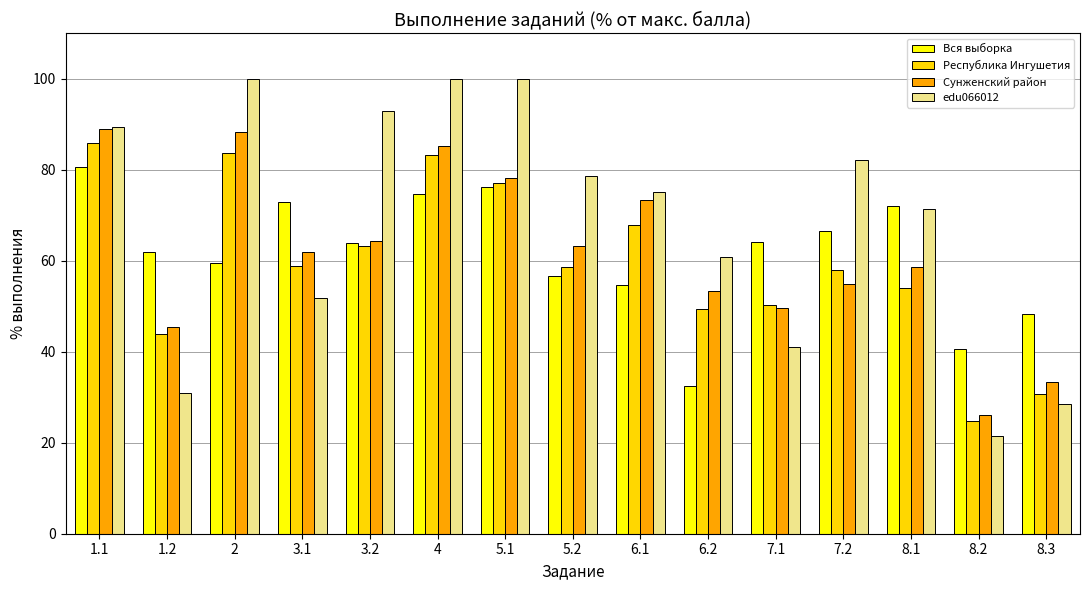

How many groups of bars are there?

15